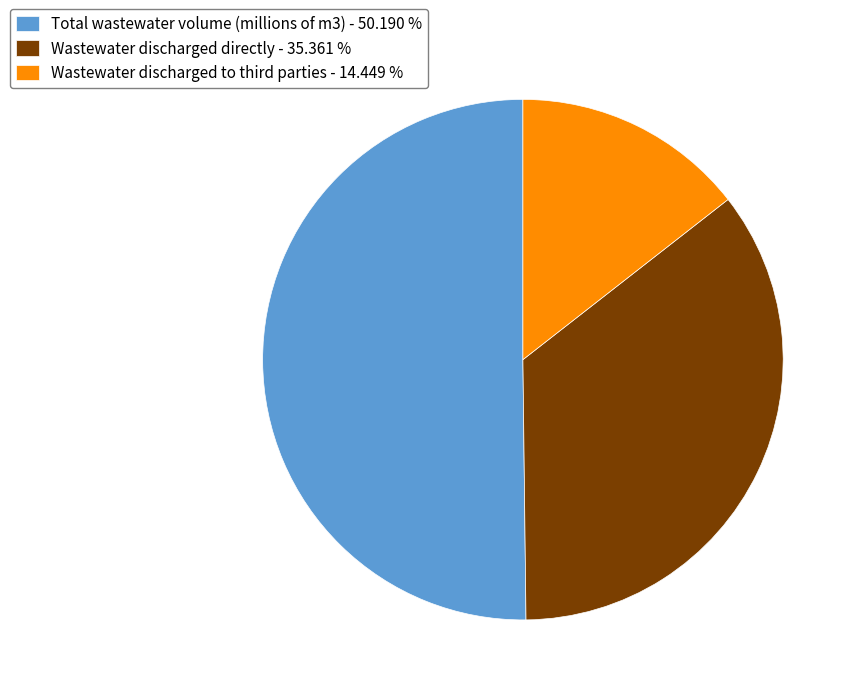

Approximately how many times larger is the value at Wastewater discharged directly - 35.361 % compared to Total wastewater volume (millions of m3) - 50.190 %?

0.7